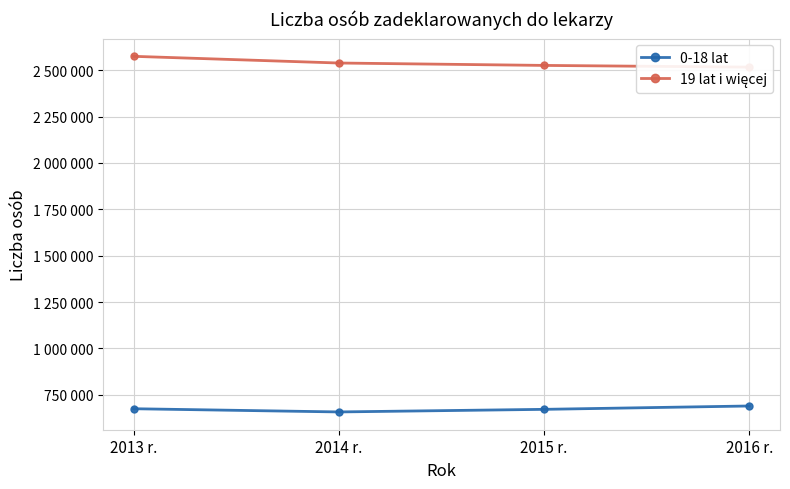

True or false: 19 lat i więcej has more than 1 interior local peaks.

False